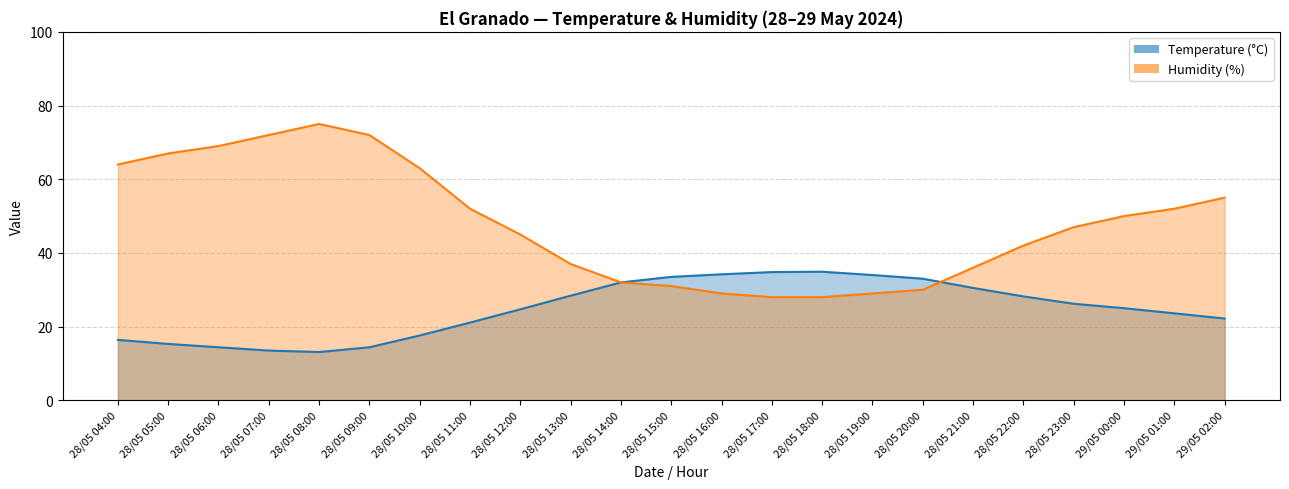

How many times do Temperature (°C) and Humidity (%) cross each other?

1